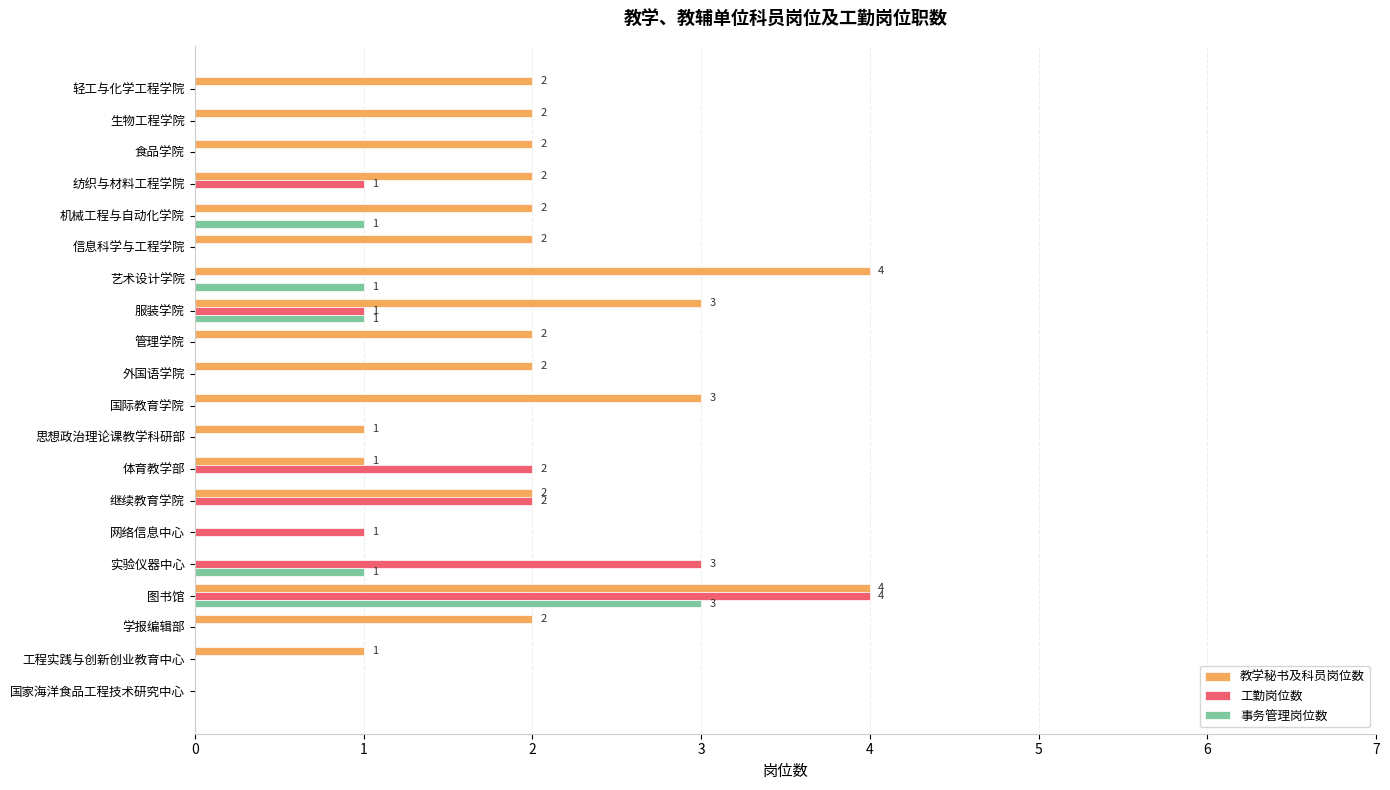

What is the average value of the 教学秘书及科员岗位数 series?

2